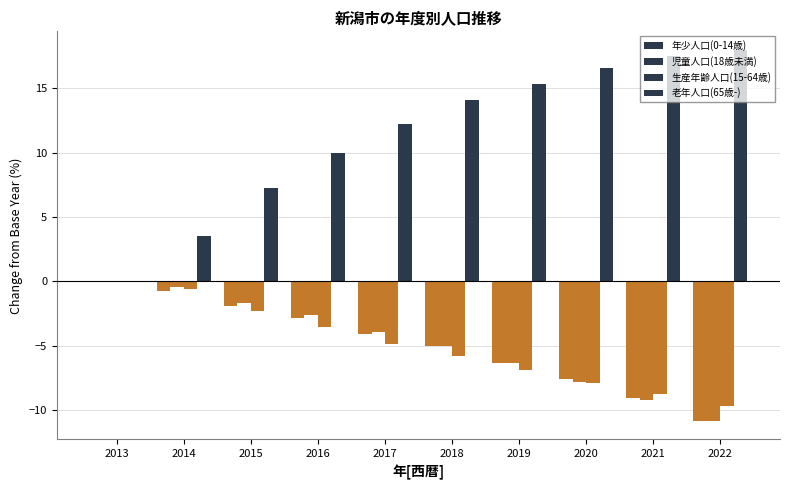

Reading left to right, extract all data points from this chart.

年少人口(0-14歳): 0.0	-0.7	-1.9	-2.8	-4.1	-5.0	-6.3	-7.6	-9.0	-10.8
児童人口(18歳未満): 0.0	-0.4	-1.7	-2.6	-3.9	-5.0	-6.3	-7.8	-9.2	-10.8
生産年齢人口(15-64歳): 0.0	-0.6	-2.3	-3.6	-4.8	-5.8	-6.8	-7.9	-8.7	-9.7
老年人口(65歳-): 0.0	3.5	7.3	10.0	12.2	14.1	15.3	16.6	17.5	18.0